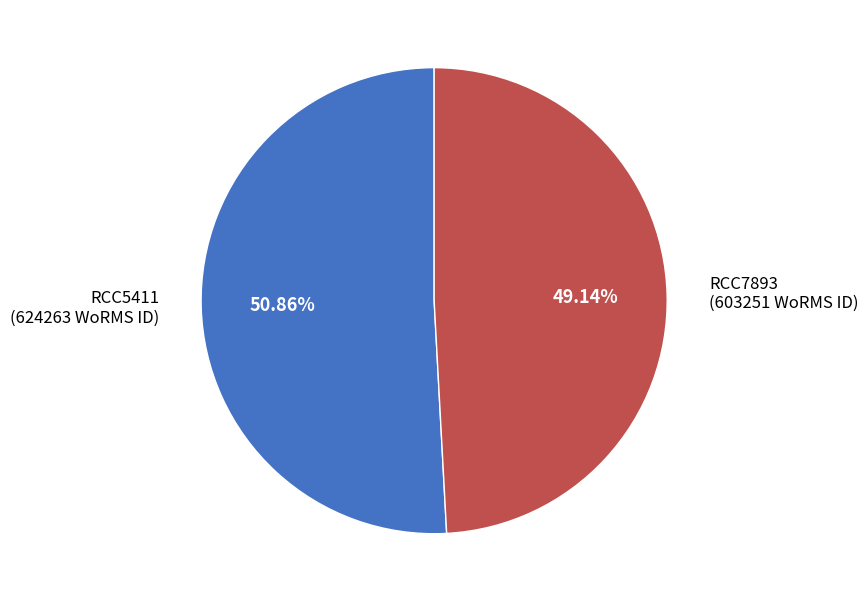

Combined, do RCC7893 and RCC5411 account for over 50%?

Yes